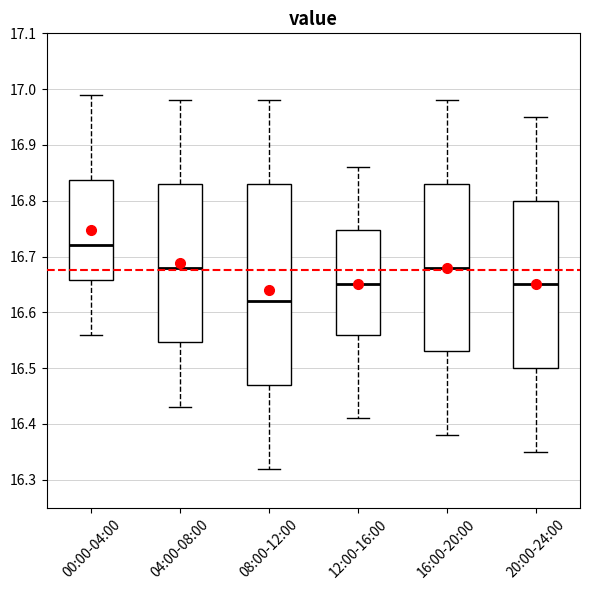

Reading left to right, read every box against the y-axis: the position of its median line, the range the box covers, and the ends of its whiskers. The values are not printed on the chart, so give them approximately, as read against the axis.

00:00-04:00: median 16.72, box 16.66 to 16.84, whiskers 16.56 to 16.99
04:00-08:00: median 16.68, box 16.55 to 16.83, whiskers 16.43 to 16.98
08:00-12:00: median 16.62, box 16.47 to 16.83, whiskers 16.32 to 16.98
12:00-16:00: median 16.65, box 16.56 to 16.75, whiskers 16.41 to 16.86
16:00-20:00: median 16.68, box 16.53 to 16.83, whiskers 16.38 to 16.98
20:00-24:00: median 16.65, box 16.50 to 16.80, whiskers 16.35 to 16.95